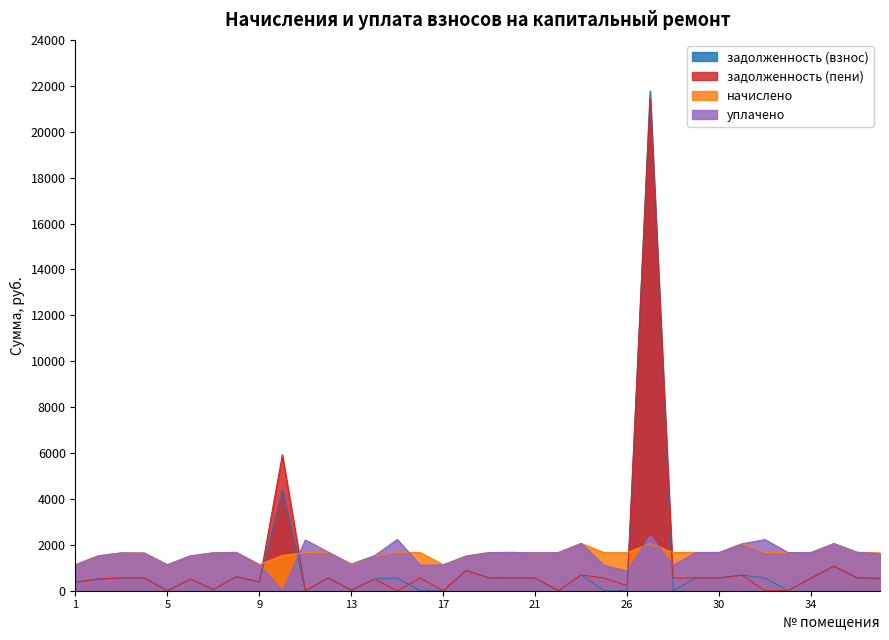

True or false: задолженность (пени) has a value of 0.0 at 32.

True